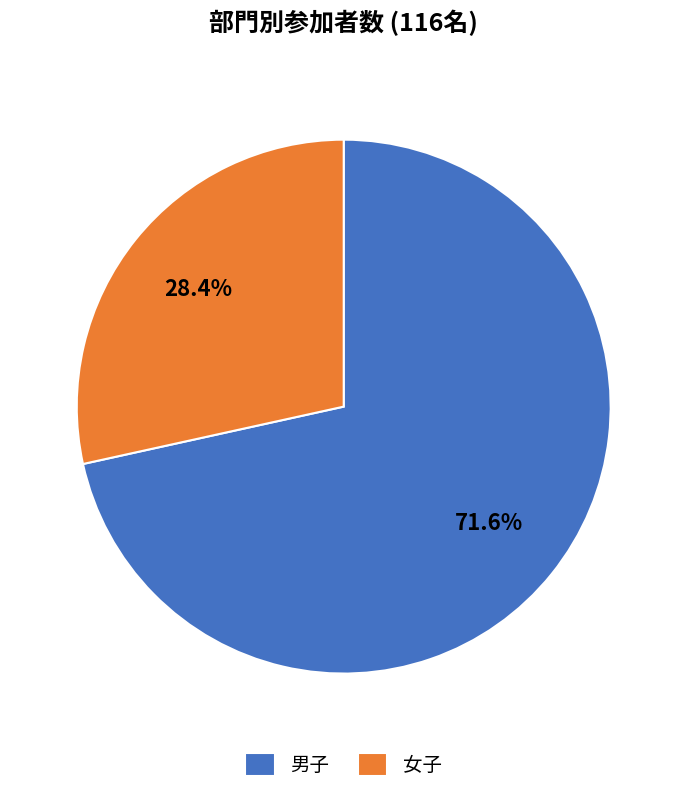

To the nearest percent, what is the average slice percentage?

50%